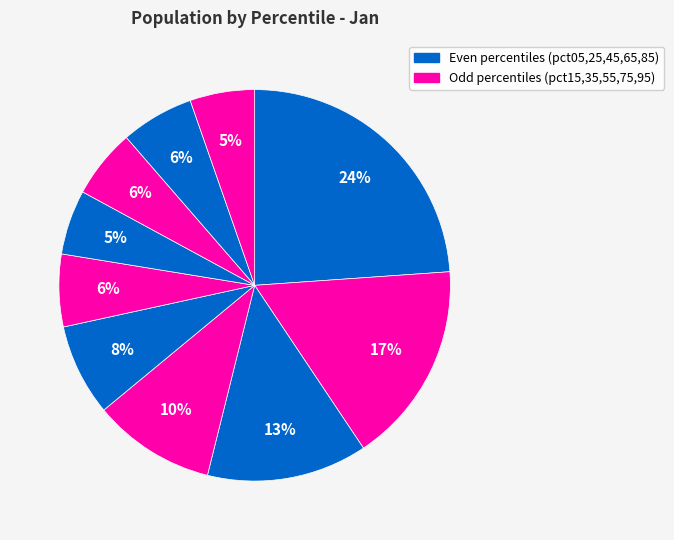

To the nearest percent, what is the average slice percentage?

10%